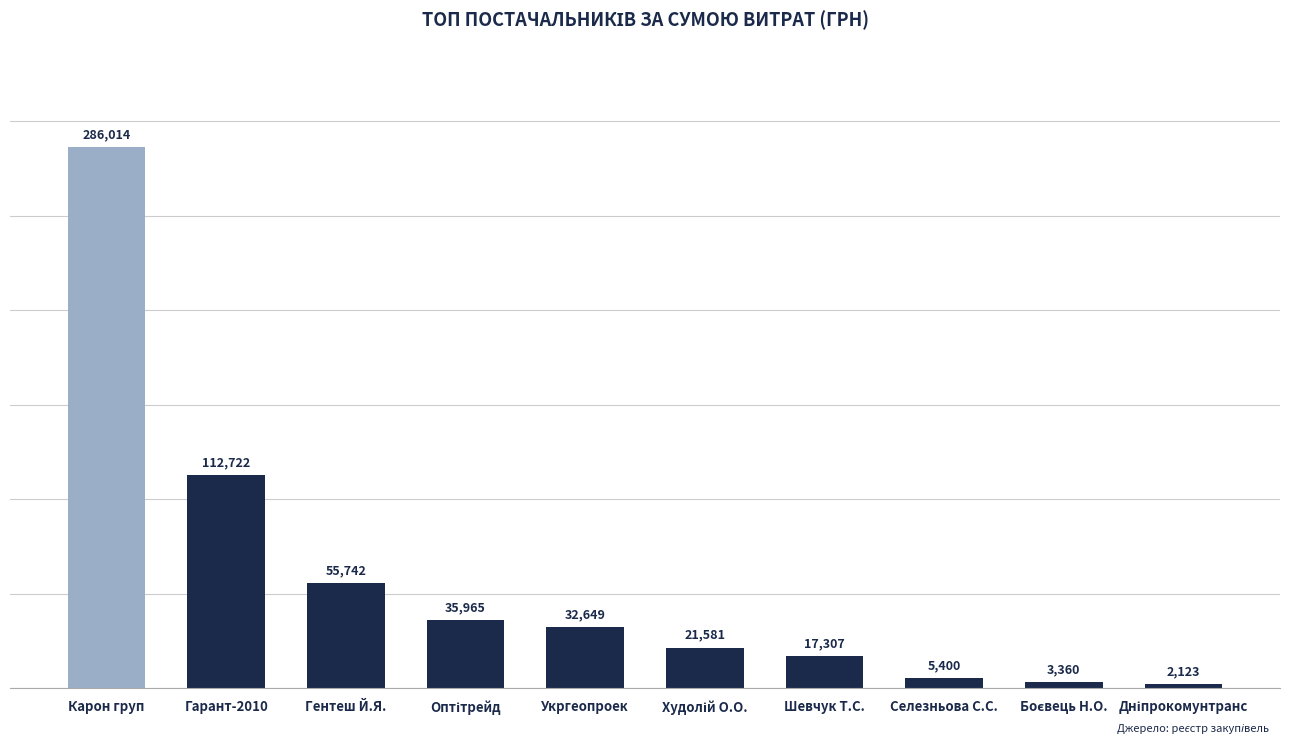

What is the change in value from Укргеопроек to Шевчук Т.С.?

-15342.0